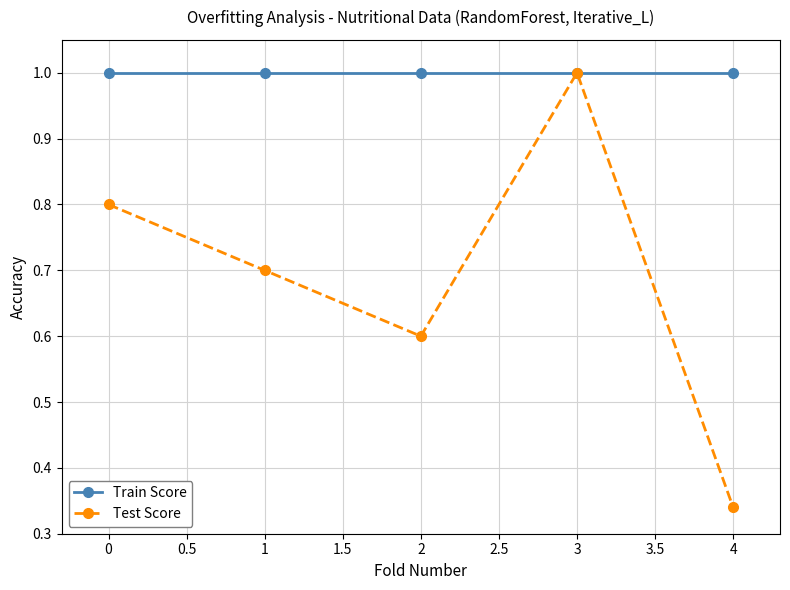

True or false: Test Score has more than 1 points higher than both neighbors.

False